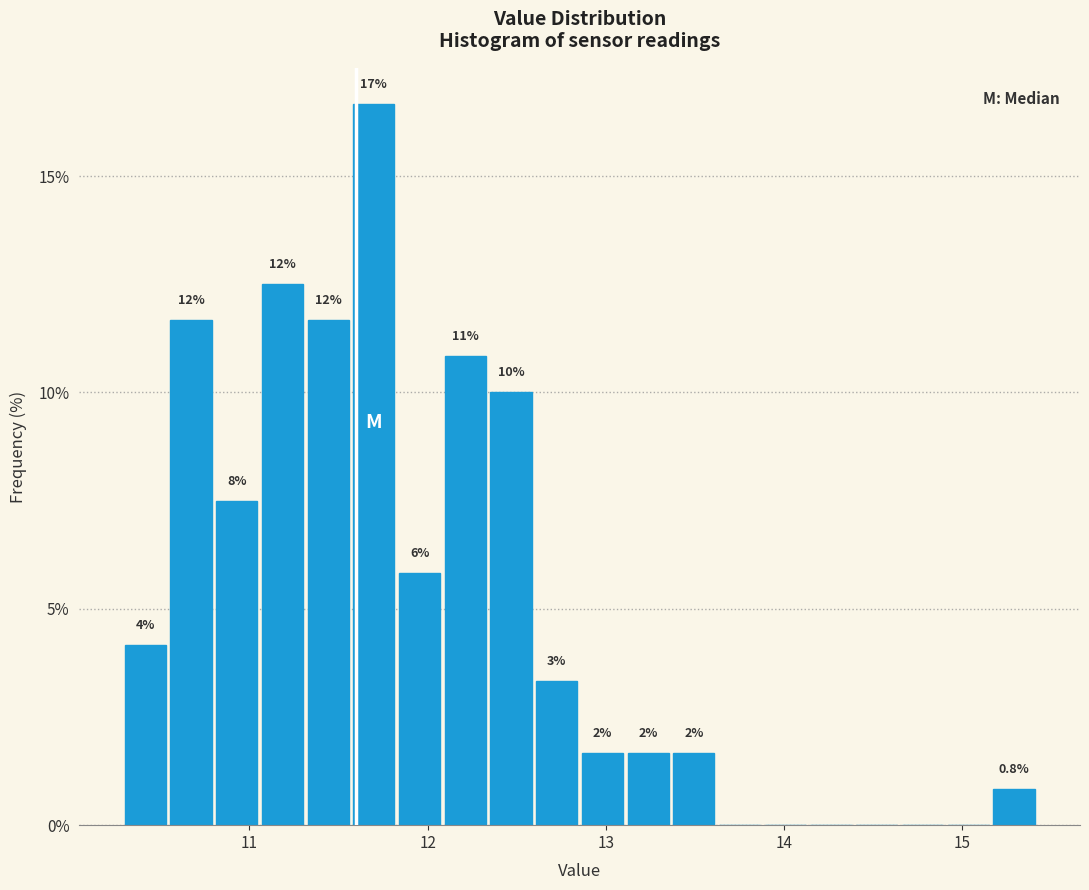

Read against the x-axis, roughly where is the centre of the tallest bar?

11.7